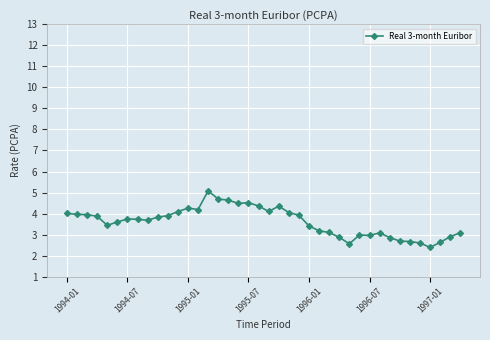

What is the greatest value displayed?

5.1